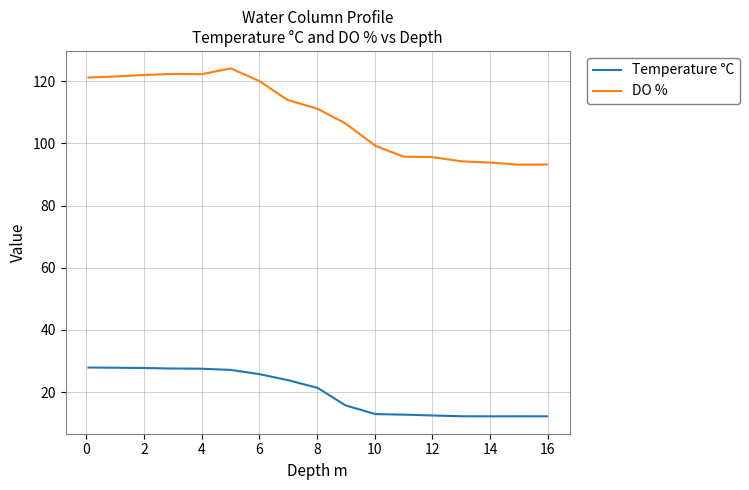

Which series has the largest total across all categories?

DO %